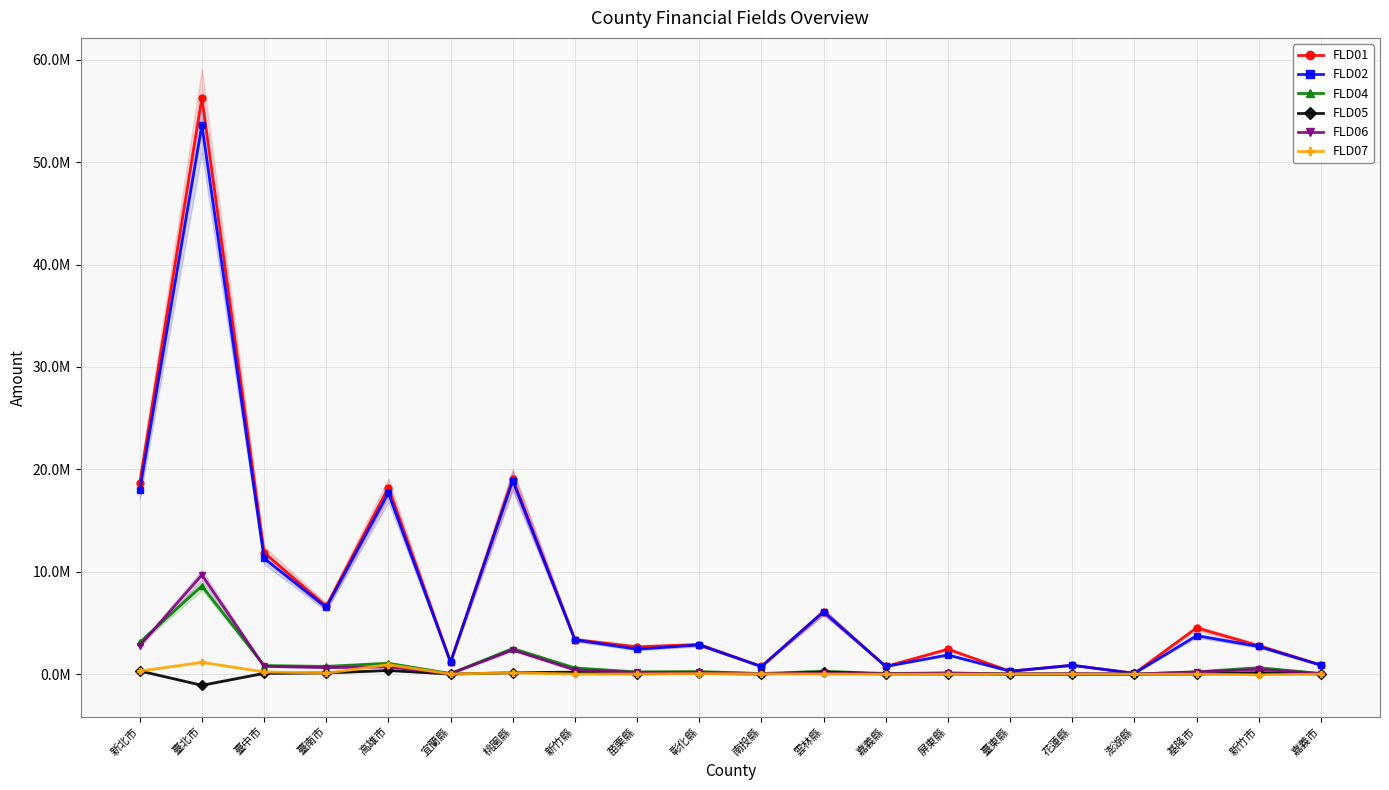

Rank the series by their maximum value, from lowest to highest.

FLD05, FLD07, FLD04, FLD06, FLD02, FLD01